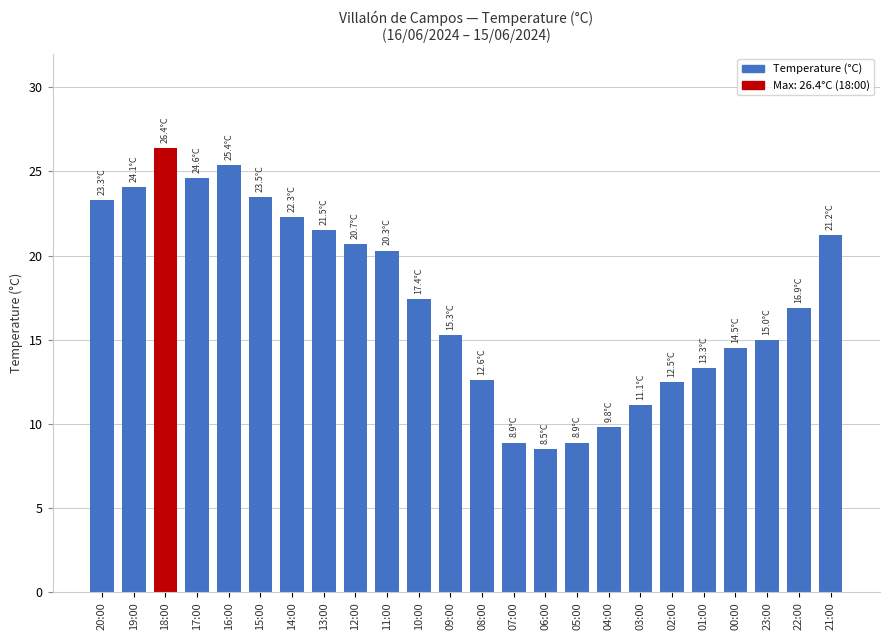

Approximately how many times larger is the value at 22:00 compared to 08:00?

1.3